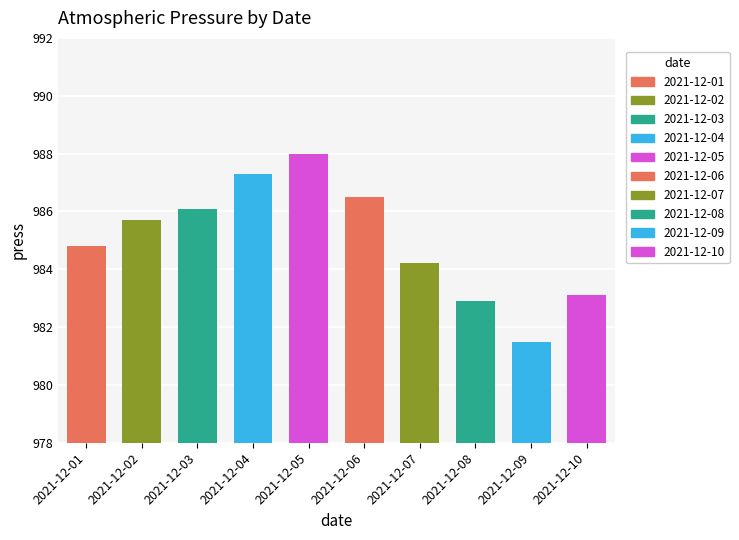

At which category does the chart reach its peak across all series?

2021-12-05